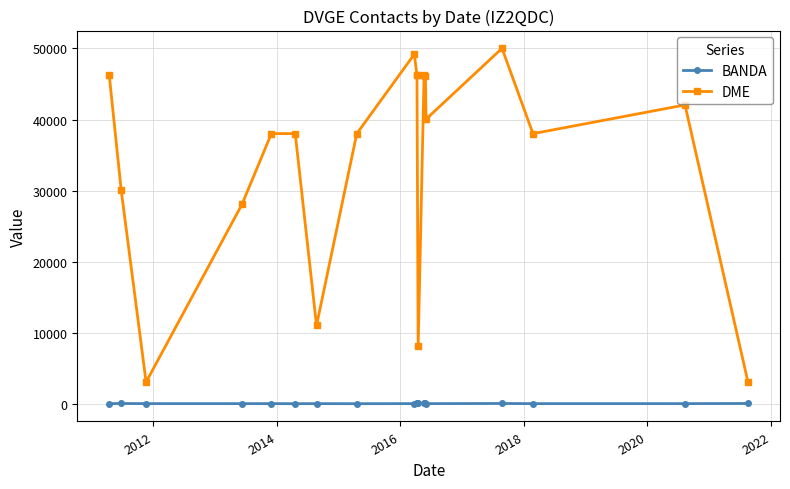

What is the greatest value displayed?

50017